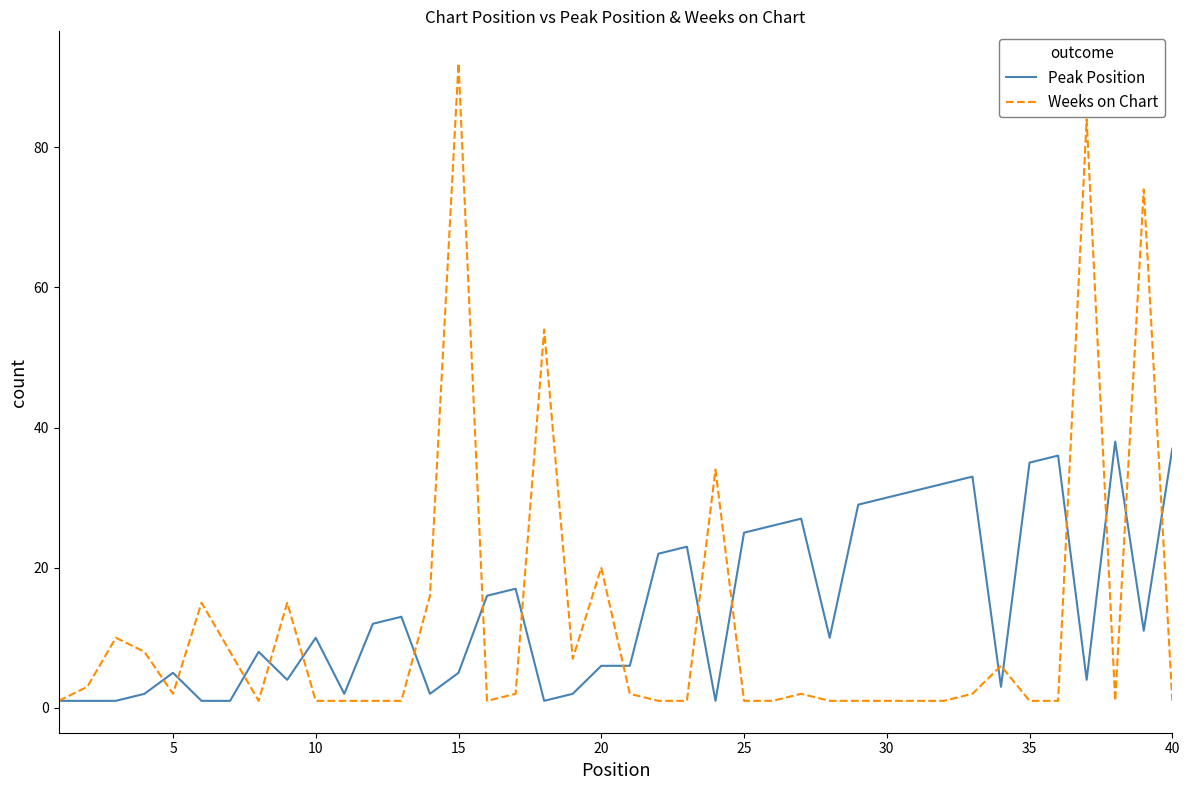

Which series has the largest range (max minus min)?

Weeks on Chart